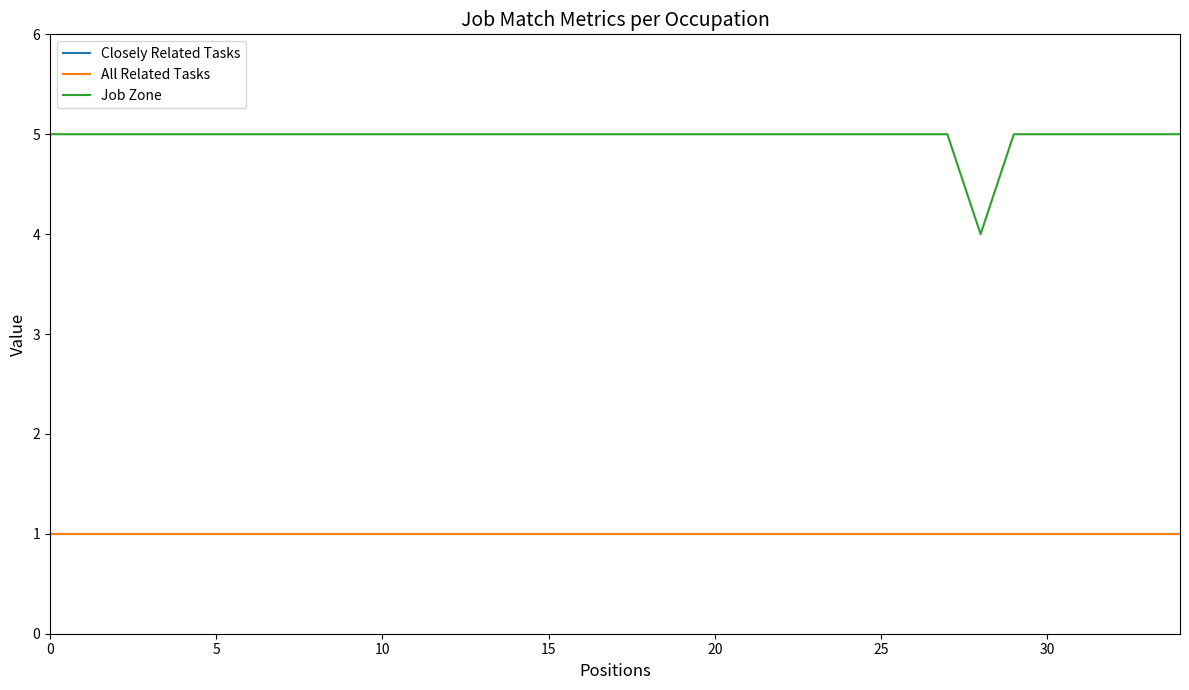

At how many categories does at least one series exceed 2?

35